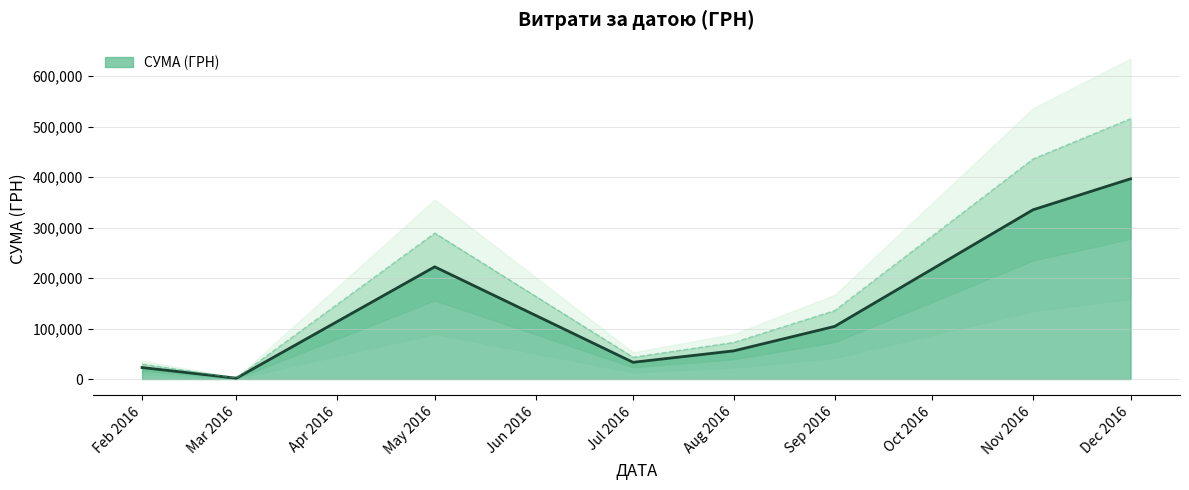

Where is СУМА (ГРН) nearest to the value 199131?

May 2016